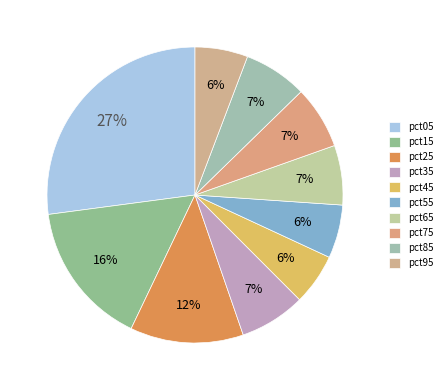

Combined, what portion of the pie is pct65 and pct25?

18.9%